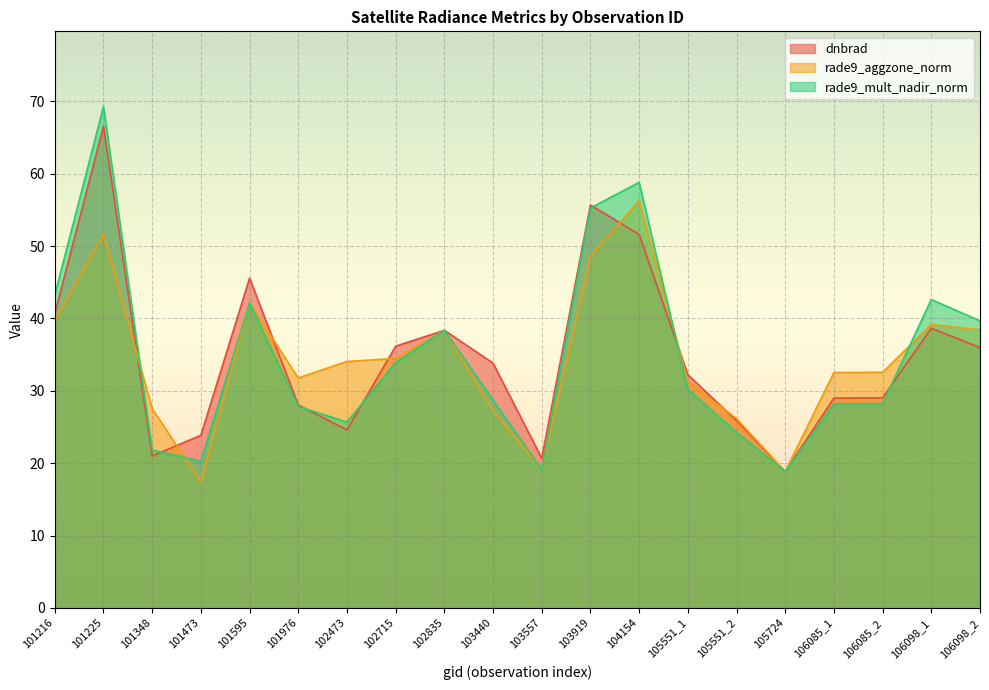

Where is dnbrad nearest to the value 42?

101216